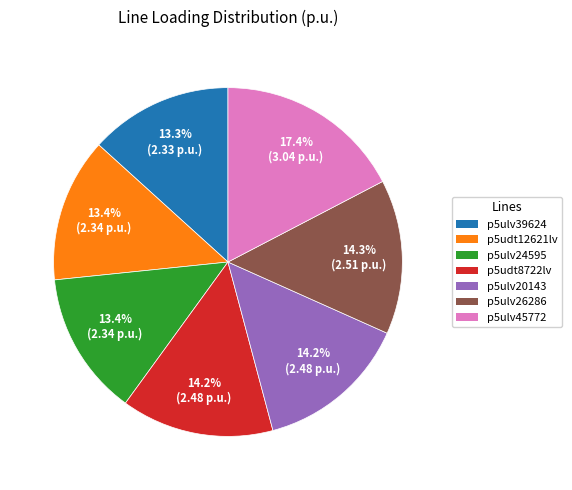

To the nearest percent, what is the average slice percentage?

14%